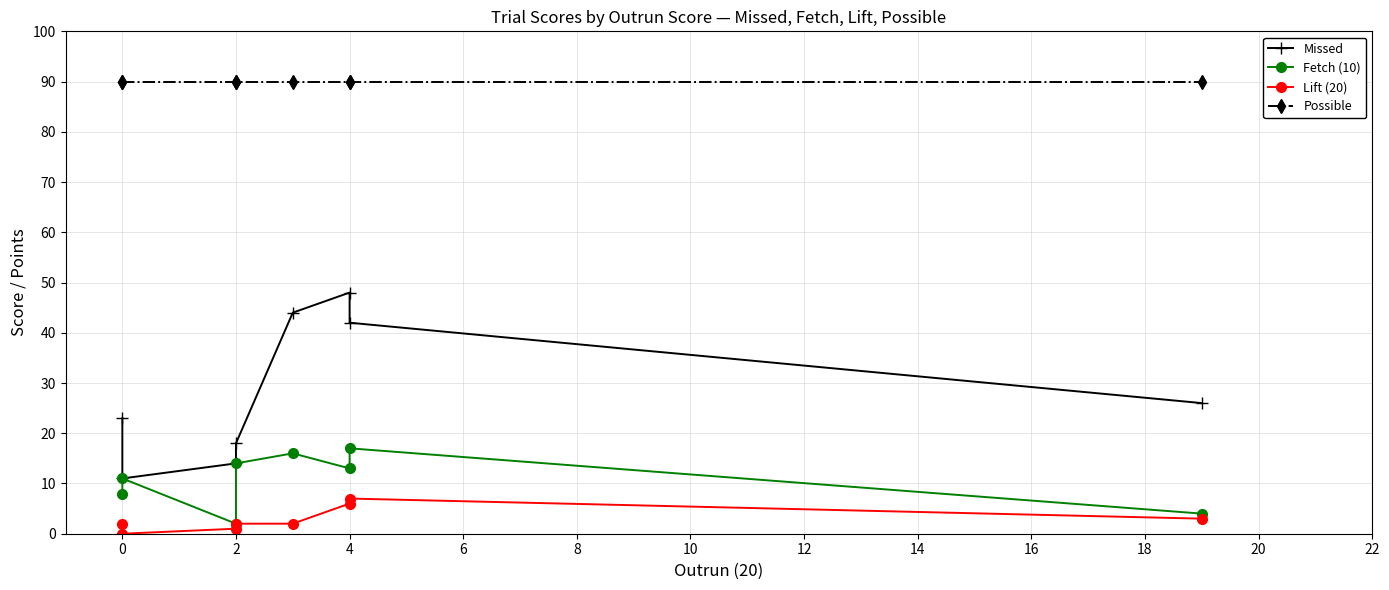

What is the approximate value of Possible at 2?

90